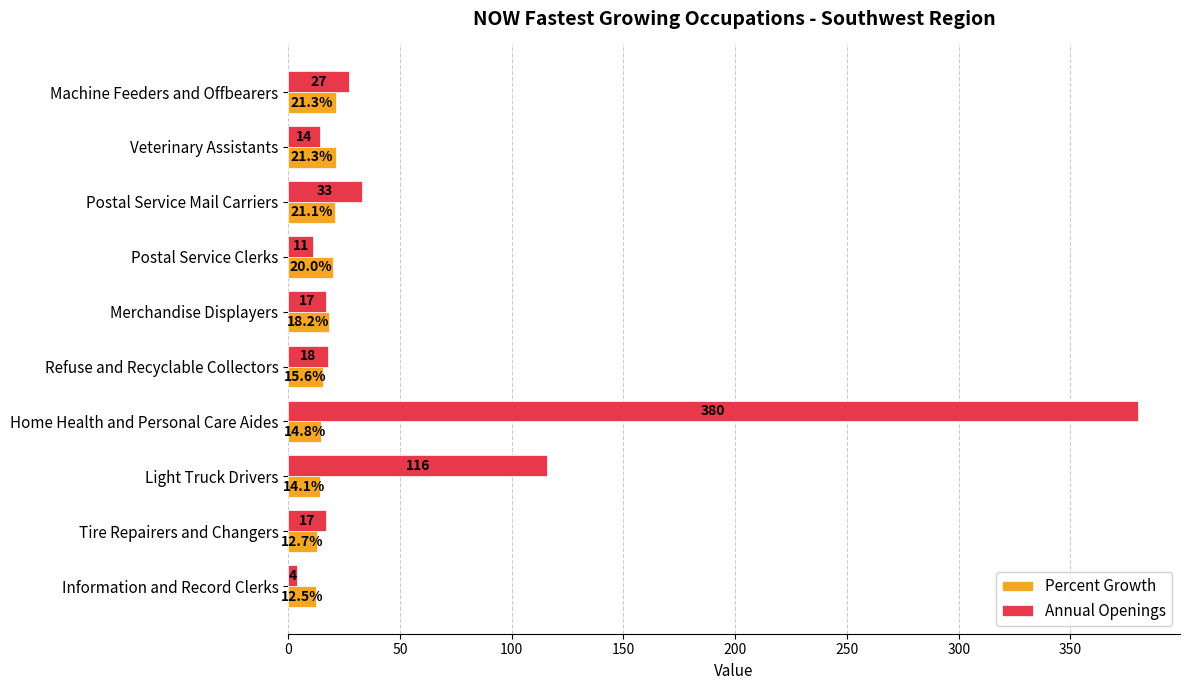

What is the difference between the second highest and second lowest values in the Percent Growth series?

8.6